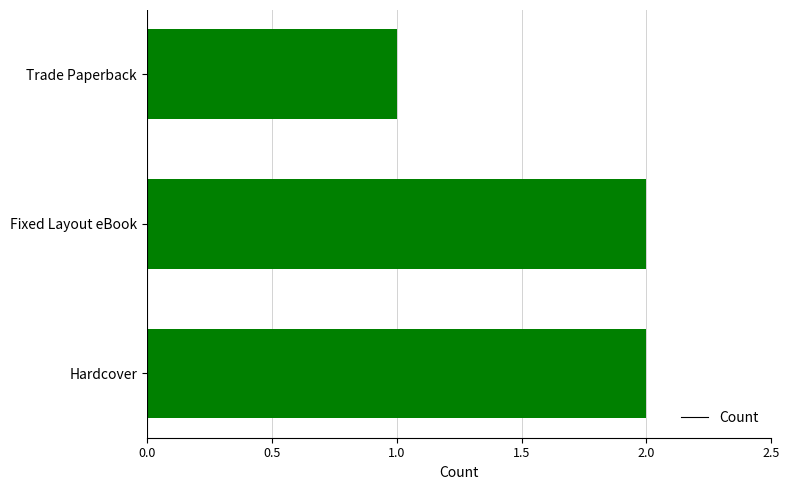

What is the ratio of the value at Trade Paperback to the value at Hardcover?

0.5